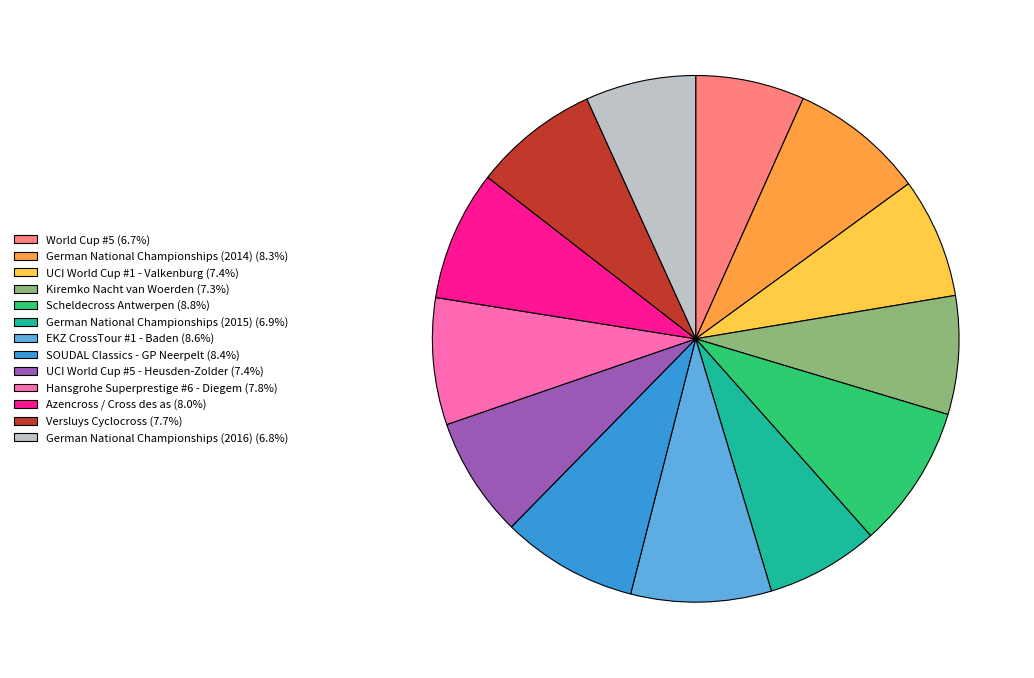

Approximately how many times larger is the value at UCI World Cup #1 - Valkenburg (7.4%) compared to German National Championships (2014) (8.3%)?

0.9